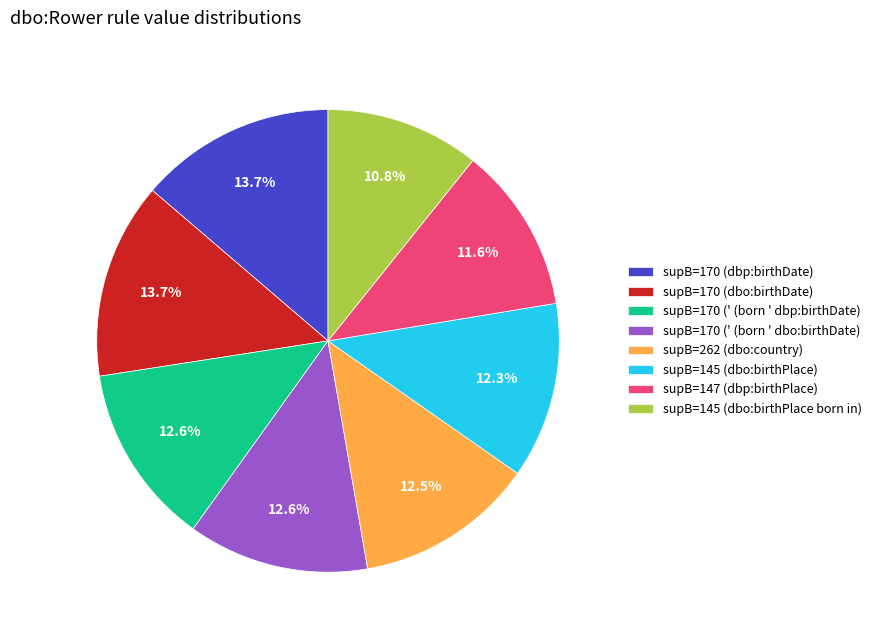

What percentage is the supB=145 (dbo:birthPlace) slice, to the nearest percent?

12%